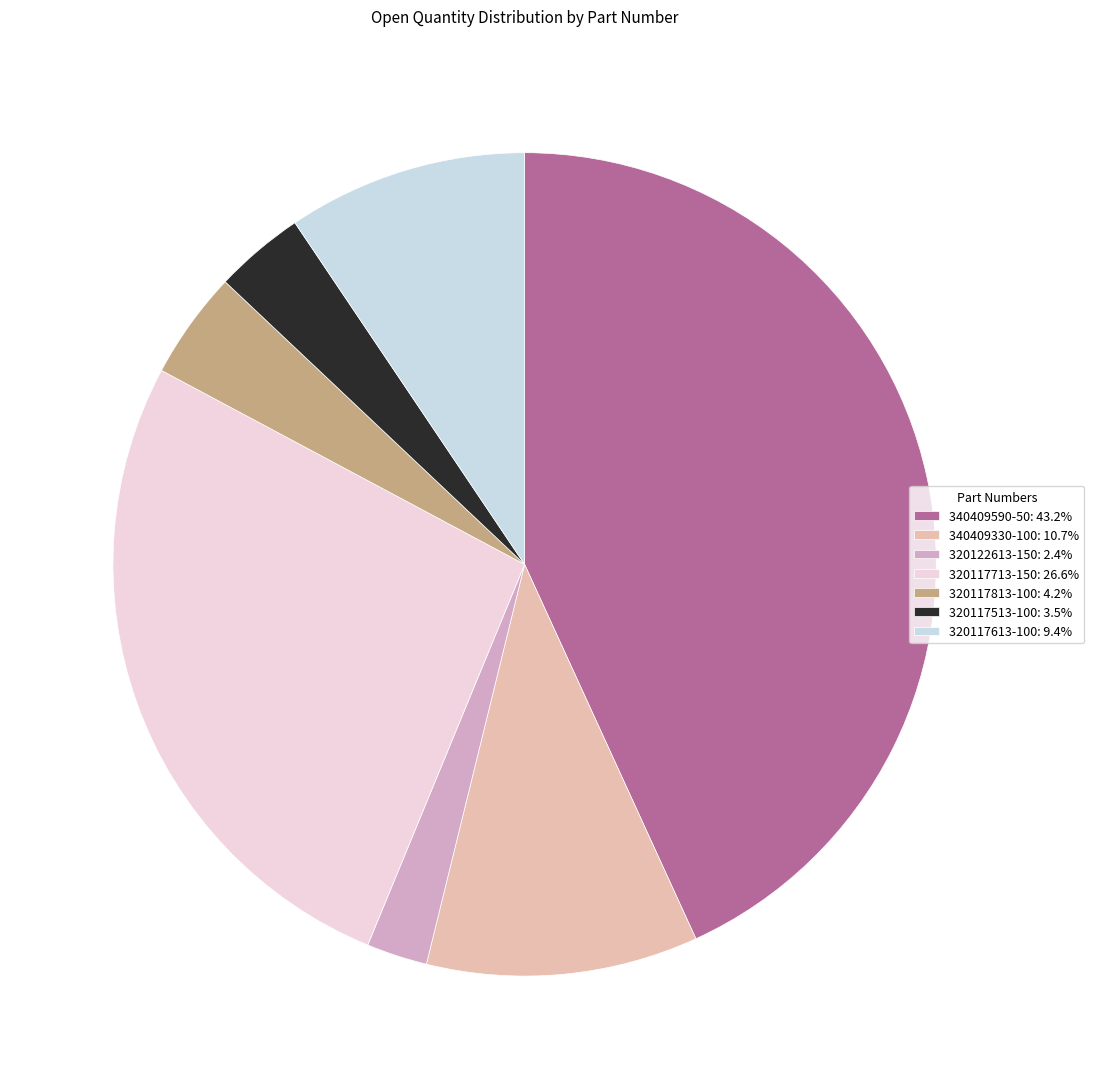

Which has a higher value, 340409330-100 or 320117613-100?

340409330-100